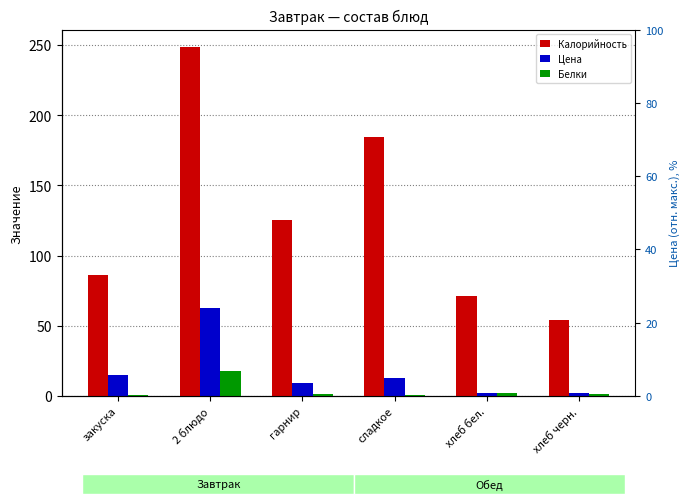

Are the bars grouped side by side (vs. stacked)?

Yes